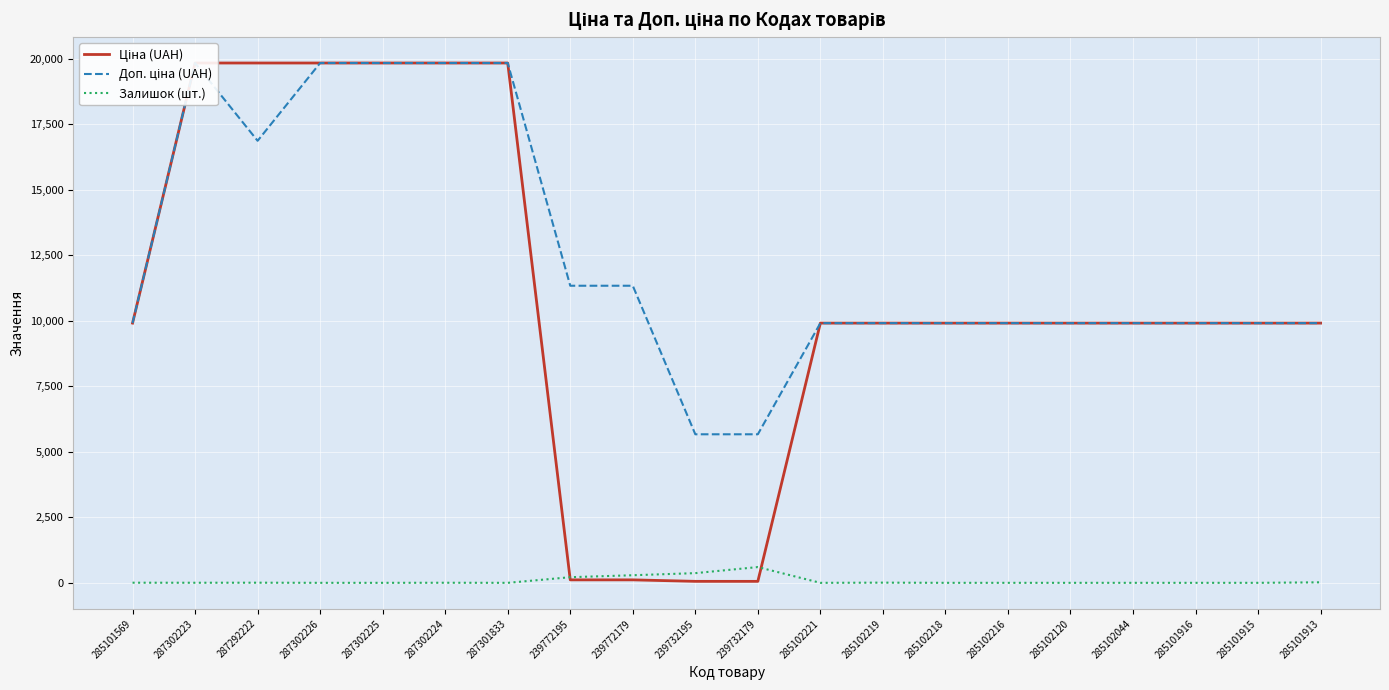

How many interior local peaks does the Доп. ціна (UAH) series have?

1